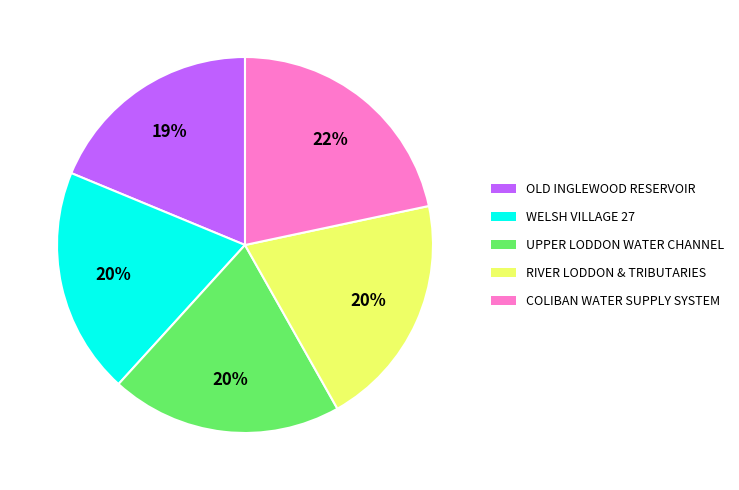

How many segments does this pie chart have?

5